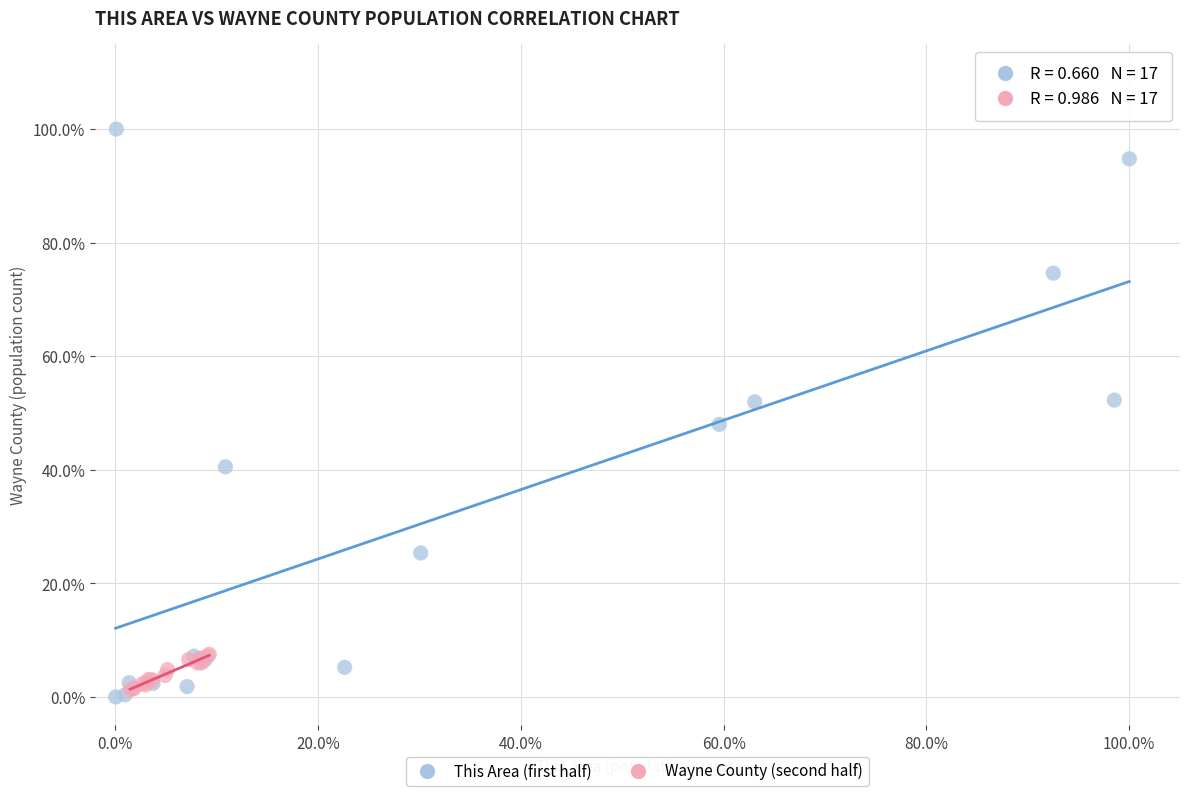

What are all the series names shown in the legend?

This Area (first half), Wayne County (second half)